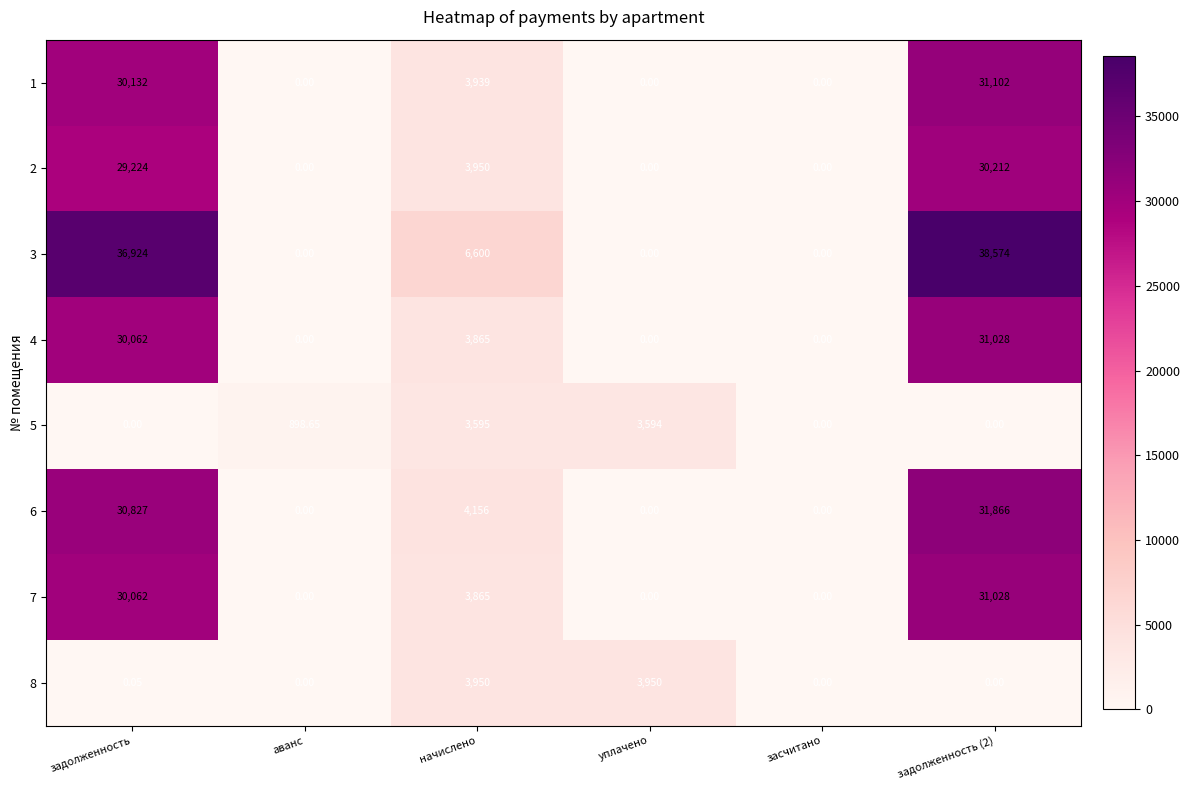

At which label does 7 first exceed 3865?

задолженность